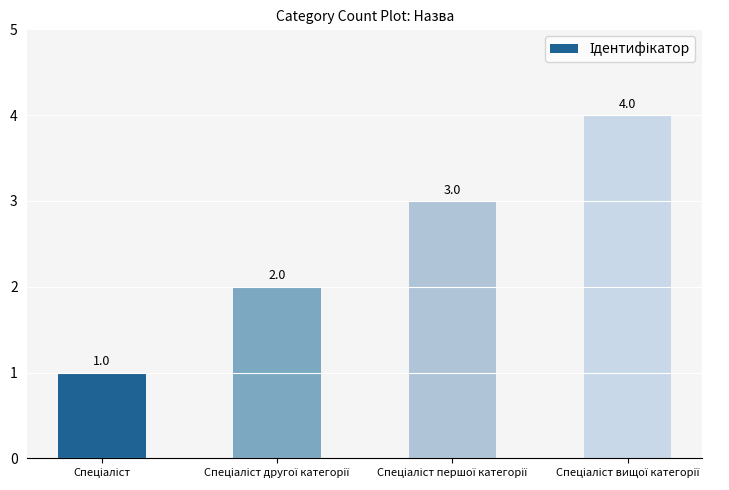

Reading left to right, what are all the values shown in this chart?

1	2	3	4